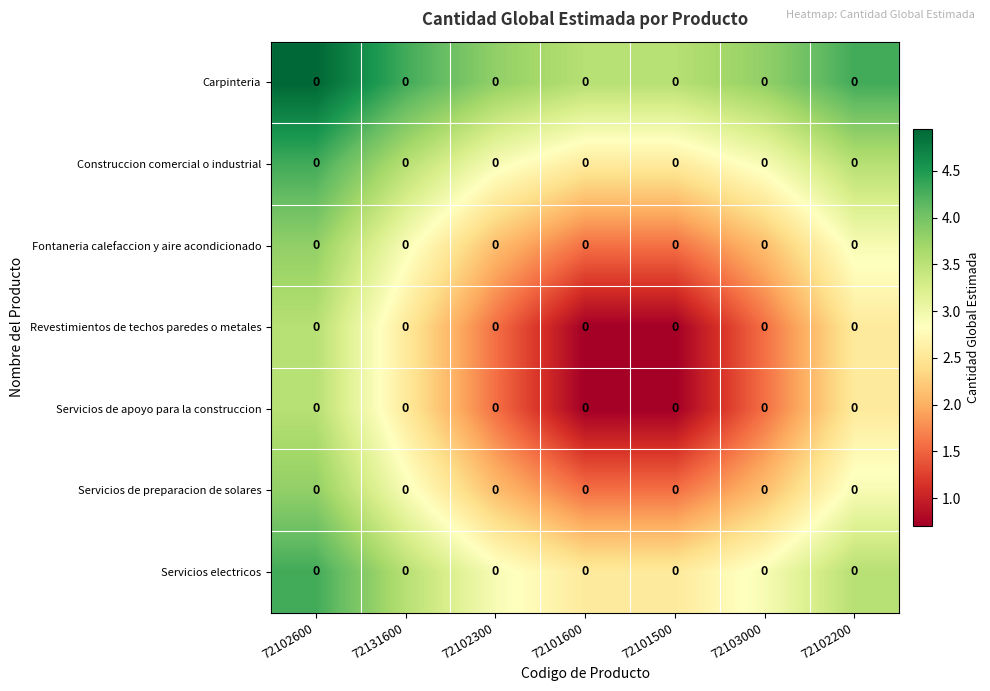

At 72103000, list the series in order from smallest to largest.

Revestimientos de techos paredes o metales, Servicios de apoyo para la construccion, Fontaneria calefaccion y aire acondicionado, Servicios de preparacion de solares, Construccion comercial o industrial, Servicios electricos, Carpinteria